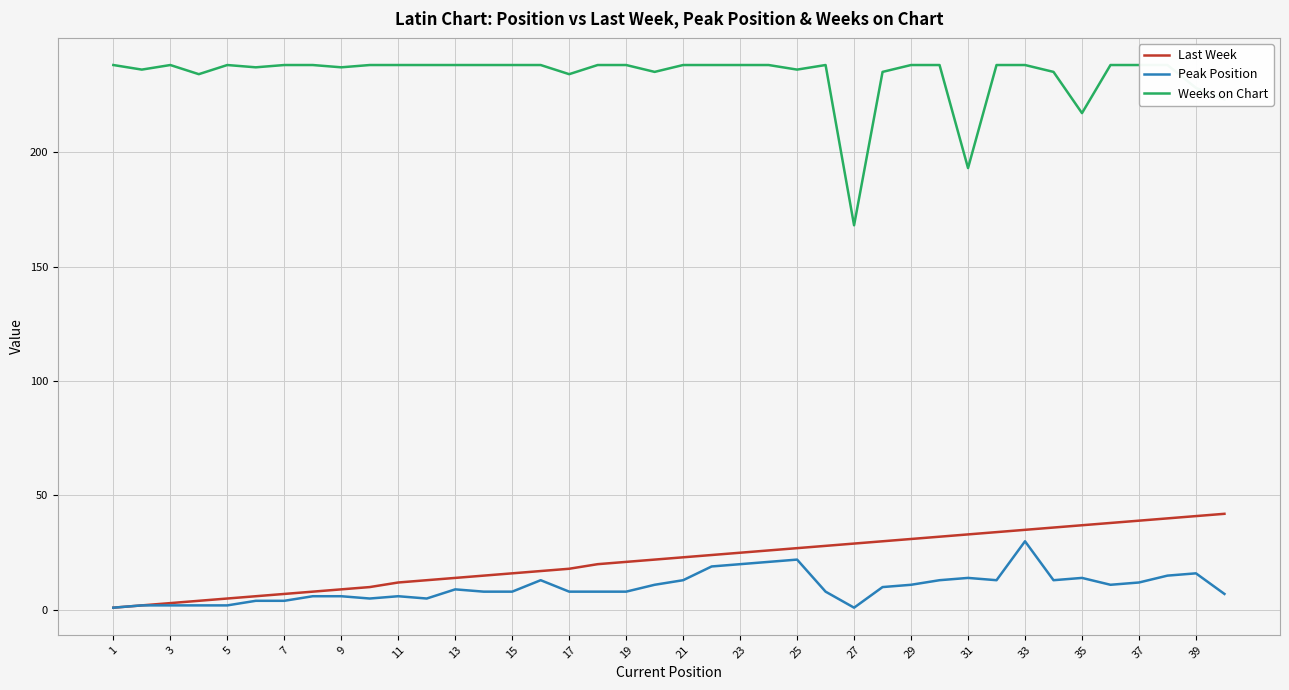

True or false: Weeks on Chart and Peak Position cross at least once.

False